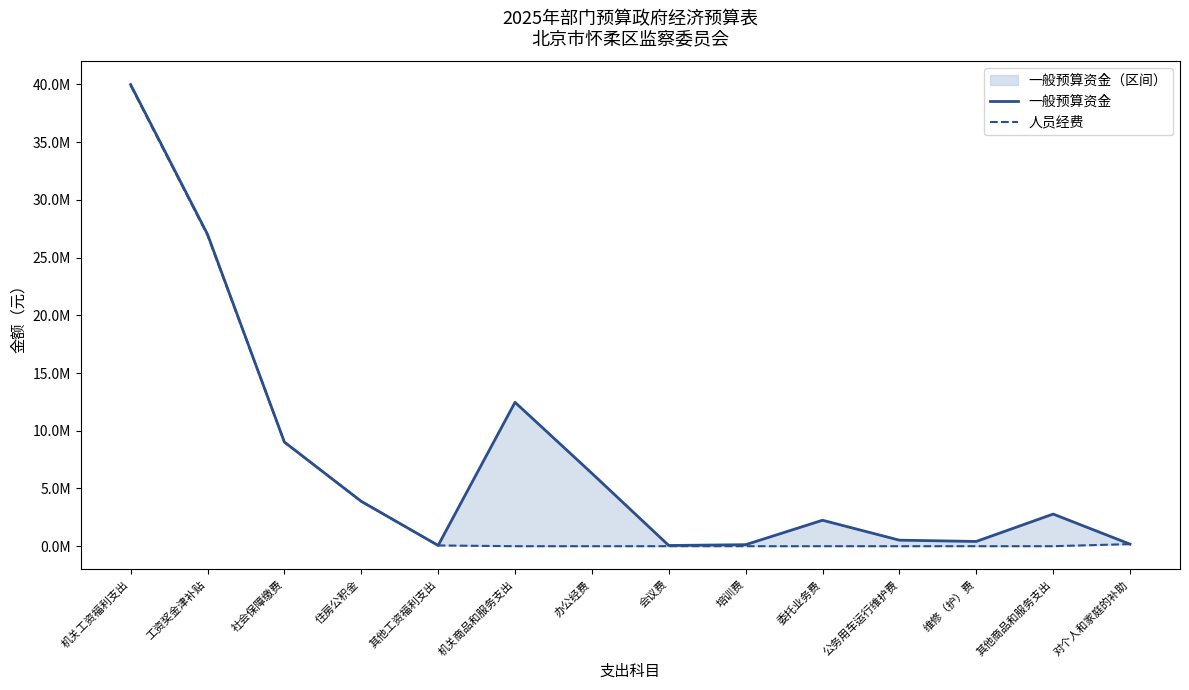

Read the 一般预算资金 value at 其他工资福利支出, to the nearest 100.

63100